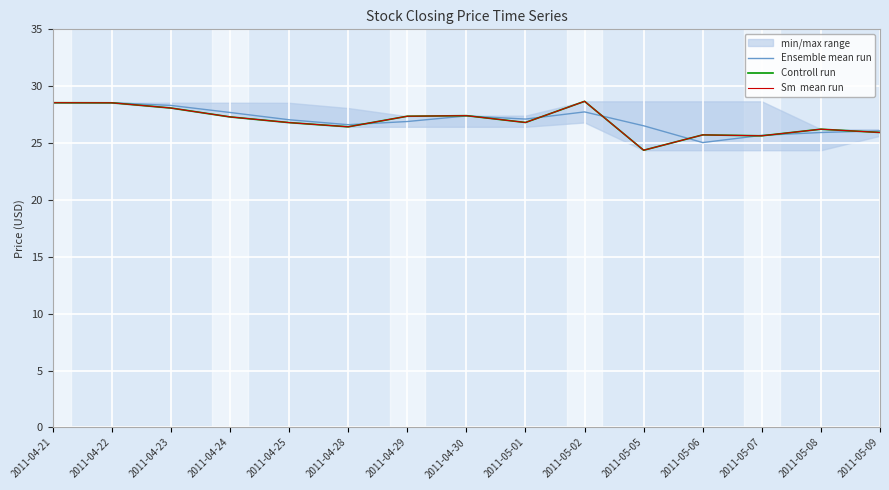

At which label does Controll run reach its minimum?

2011-05-05